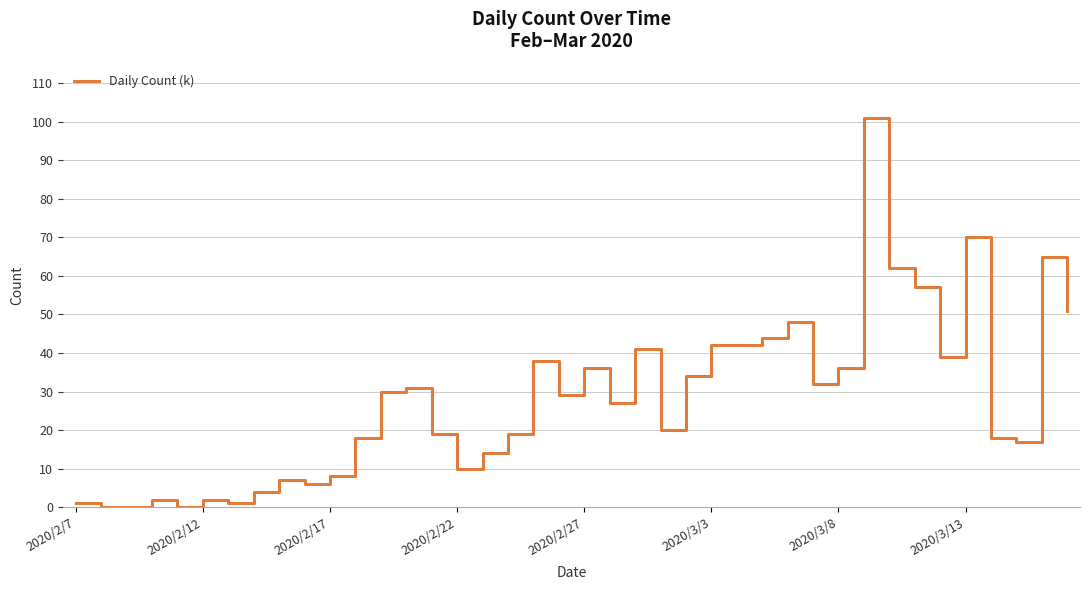

What is the maximum value shown in the chart?

101